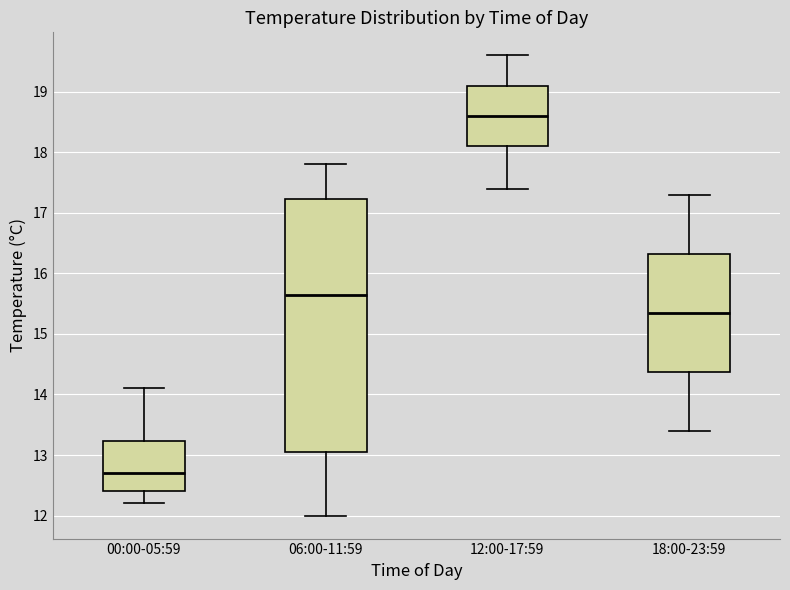

Which box is the tallest, from its lower edge to its upper edge?

06:00-11:59